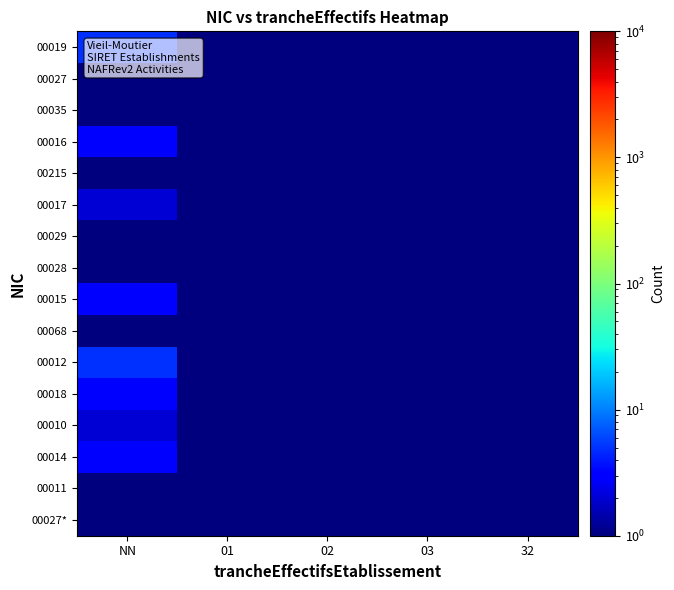

What is the total value across all series at 32?

8.5